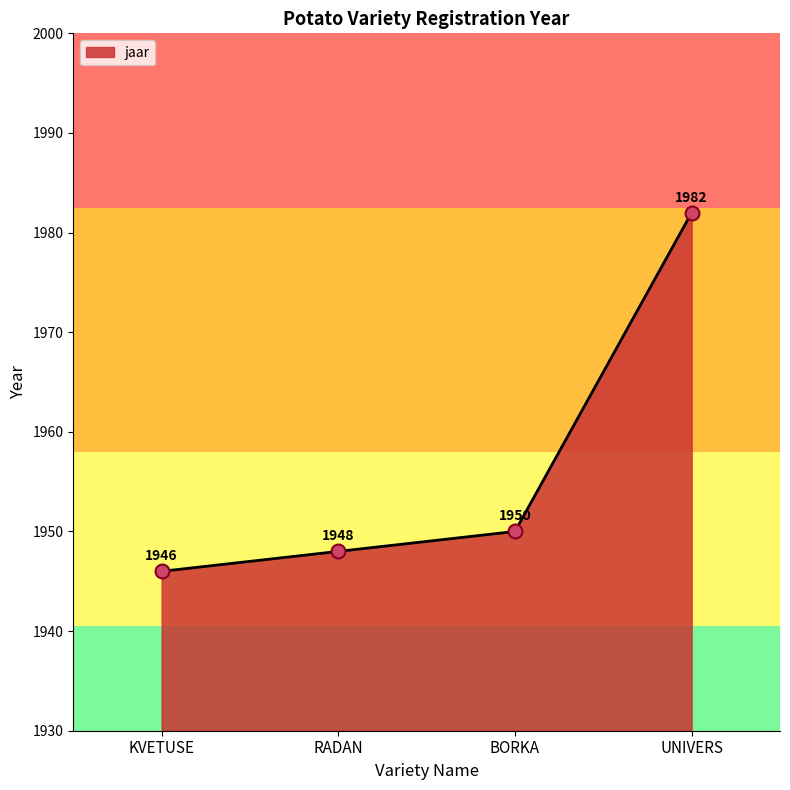

Where is the data nearest to the value 1964?

BORKA